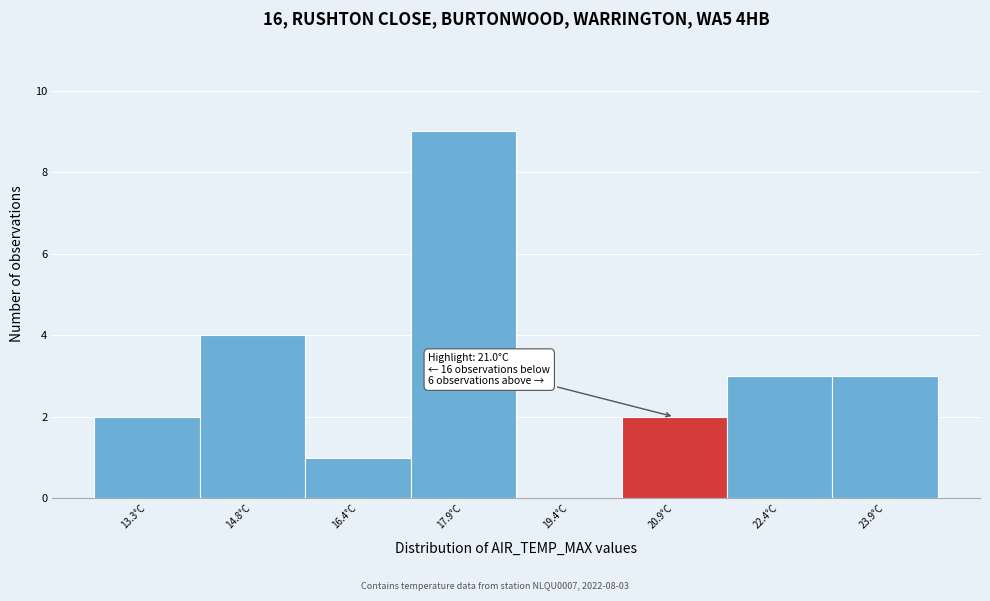

Reading left to right, what are all the values shown in this chart?

13.3°C=2	14.8°C=4	16.4°C=1	17.9°C=9	19.4°C=0	20.9°C=2	22.4°C=3	23.9°C=3